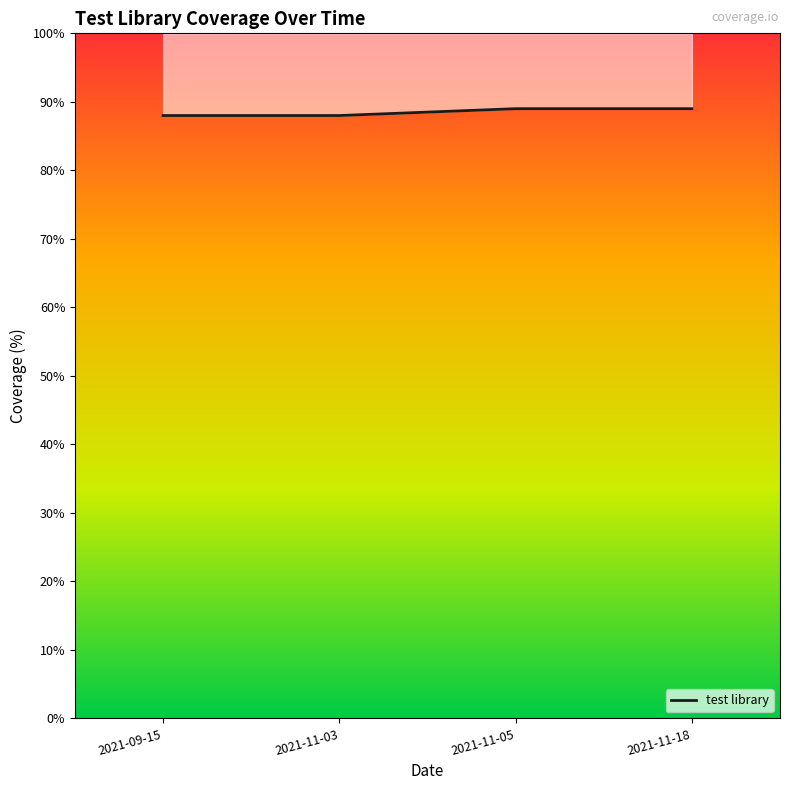

What is the difference between the maximum and minimum values?

1